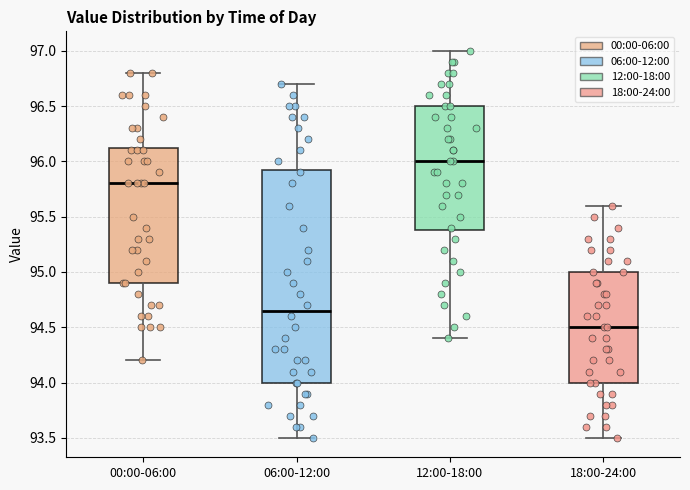

Reading left to right, read every box against the y-axis: the position of its median line, the range the box covers, and the ends of its whiskers. The values are not printed on the chart, so give them approximately, as read against the axis.

00:00-06:00: median 95.80, box 94.90 to 96.15, whiskers 94.20 to 96.80
06:00-12:00: median 94.65, box 94.00 to 95.95, whiskers 93.50 to 96.70
12:00-18:00: median 96.00, box 95.40 to 96.50, whiskers 94.40 to 97.00
18:00-24:00: median 94.50, box 94.00 to 95.00, whiskers 93.50 to 95.60